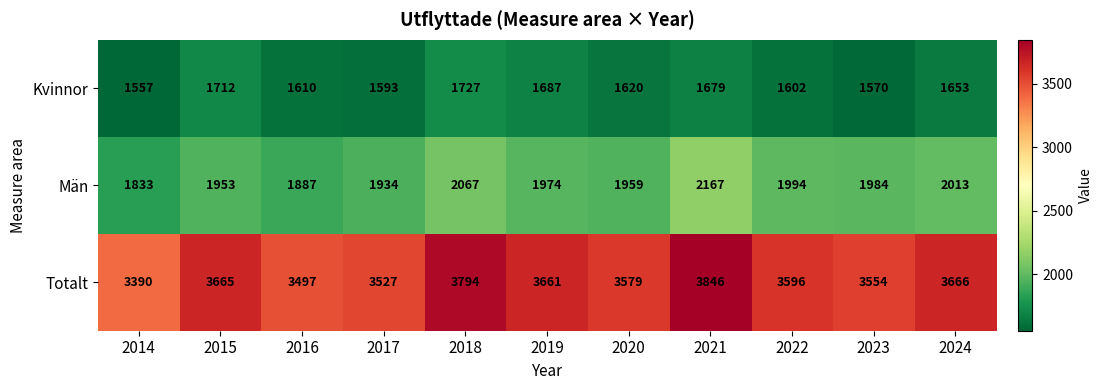

What is the average value of the Totalt series?

3616